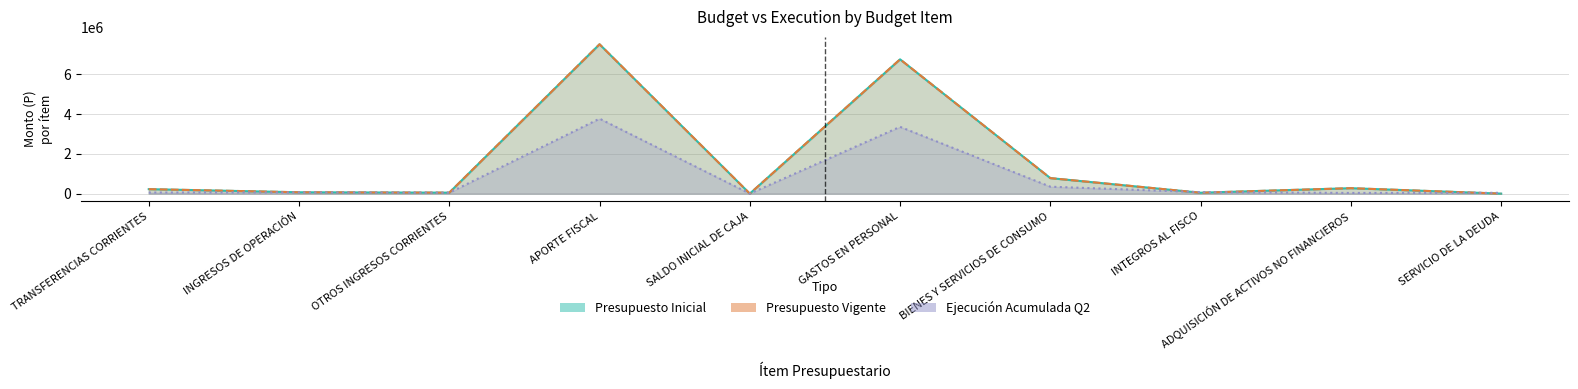

At which category does Ejecución Acumulada a Segundo Trimestre reach its first local valley?

OTROS INGRESOS CORRIENTES